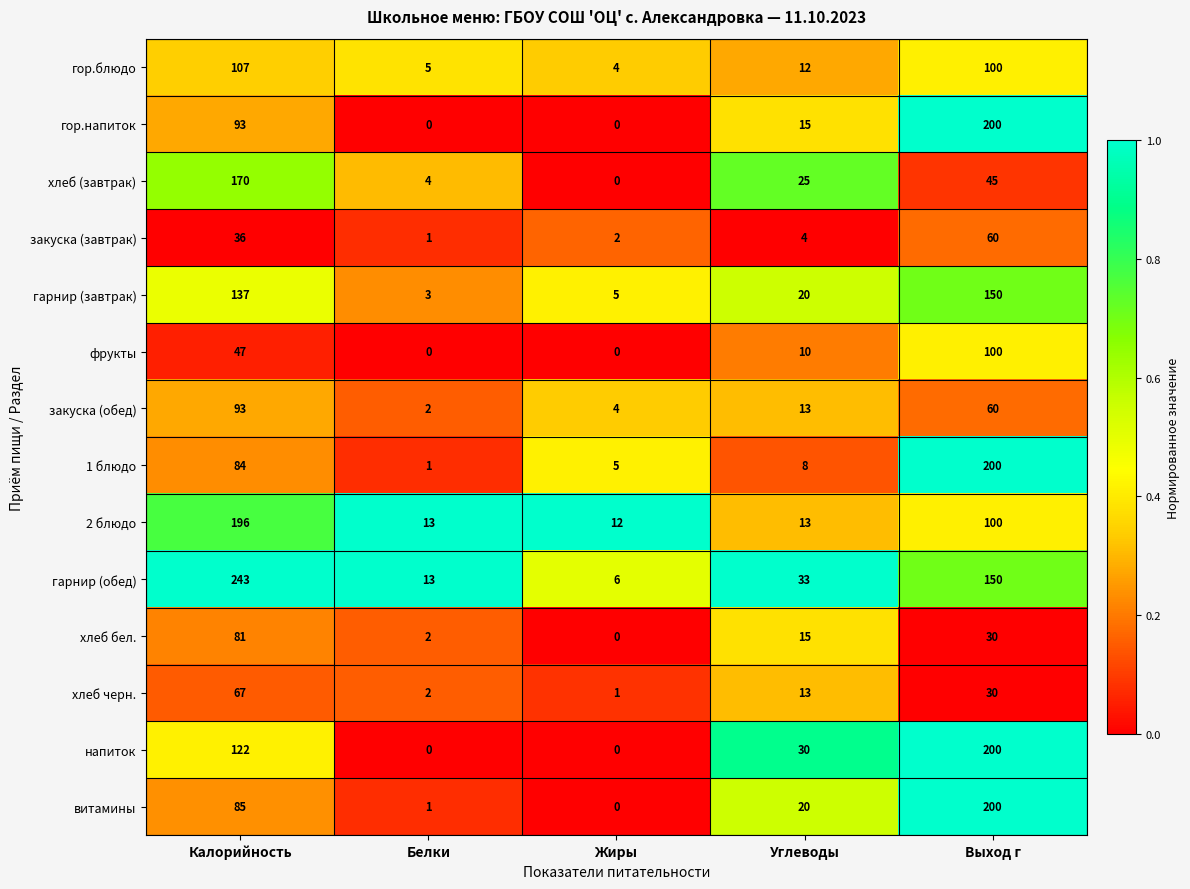

What is the difference between the maximum and minimum values in the гор.блюдо series?

103